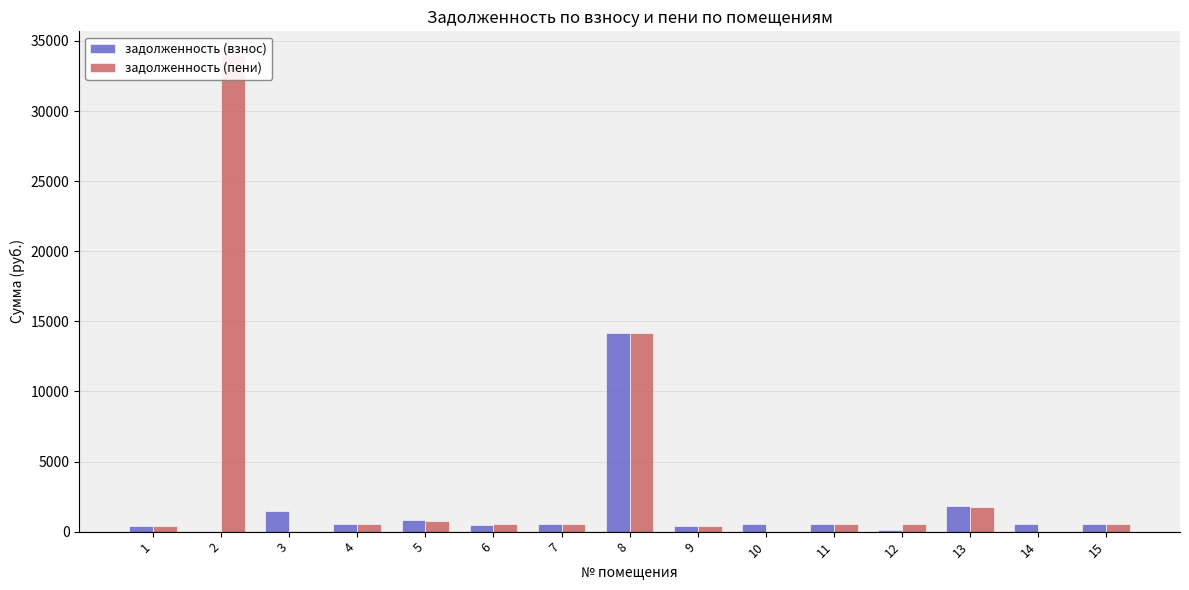

Where does the задолженность (взнос) series first go above 543?

3